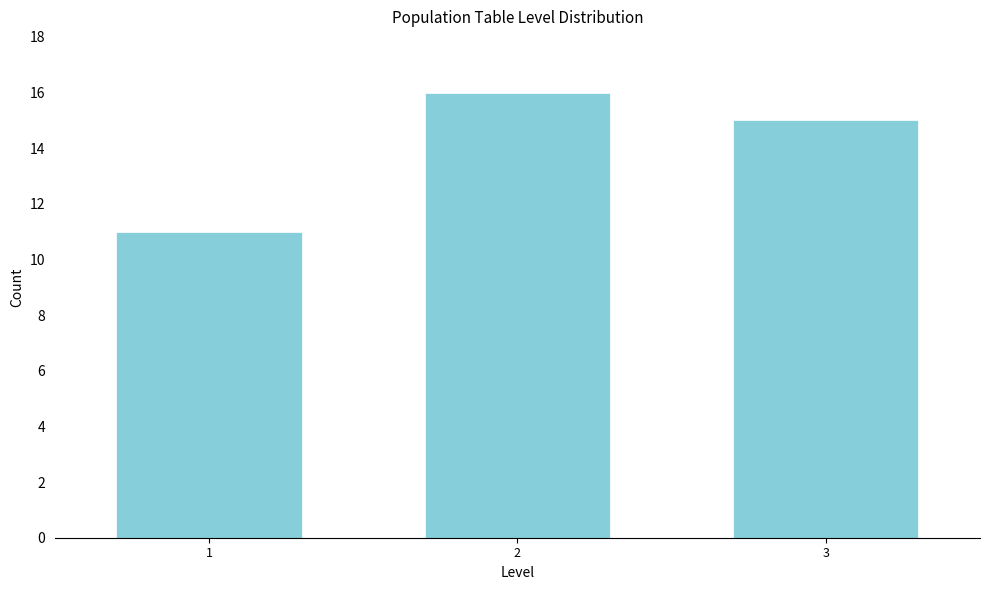

Reading left to right, what are all the values shown in this chart?

1=11	2=16	3=15